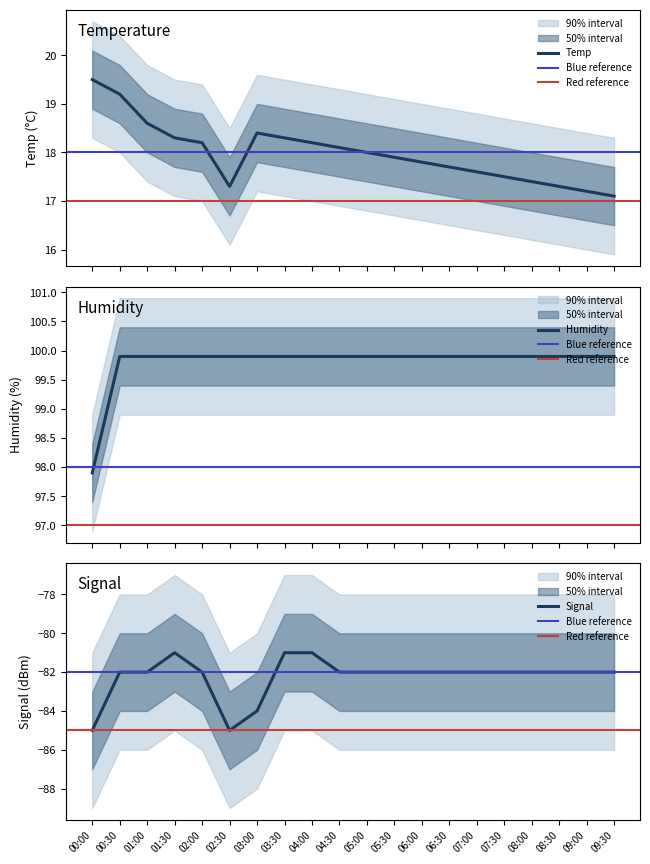

Where does the Humidity series first go above 99?

00:30